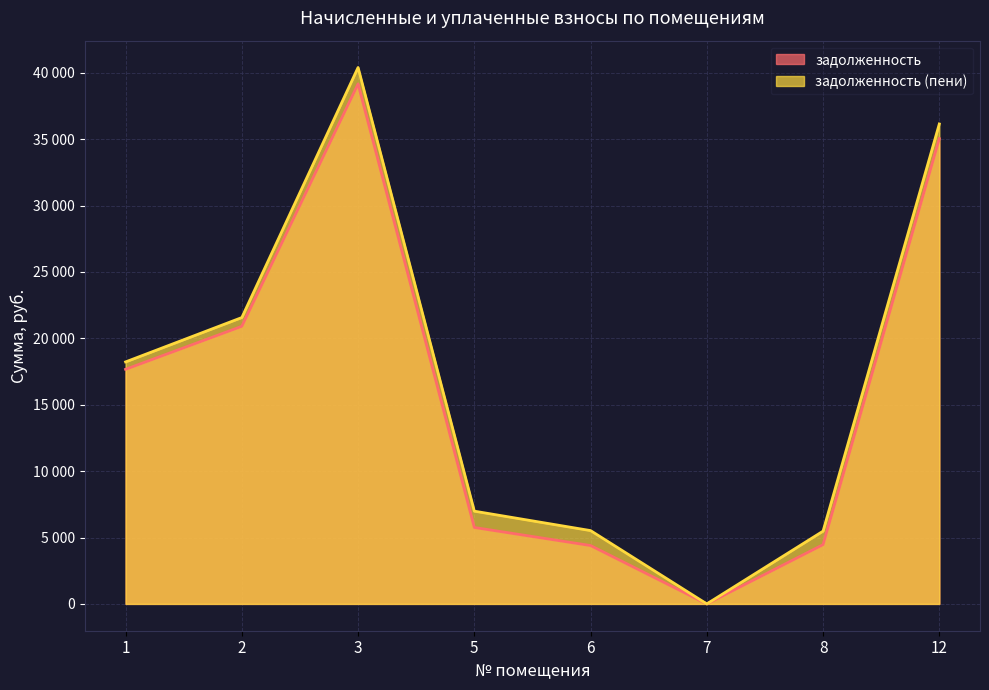

What is the value of the задолженность (пени) point at the 5th from the left?

5521.6